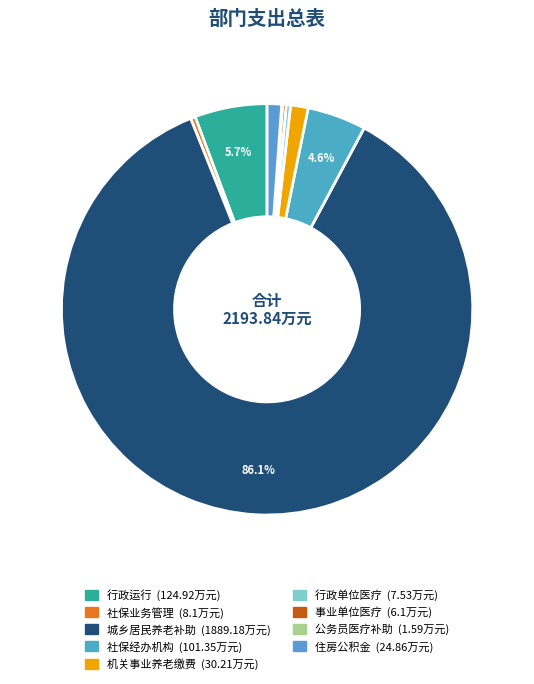

What is the majority slice?

财政对城乡居民基本养老保险基金的补助